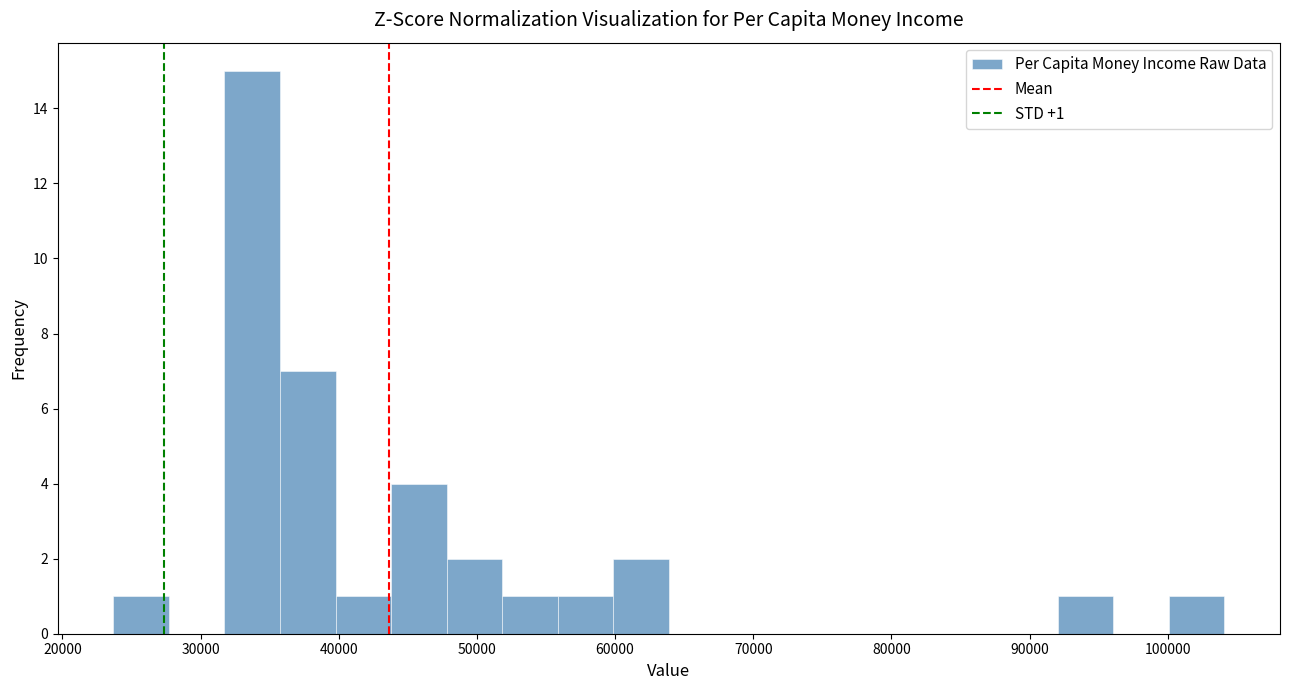

Which range on the x-axis has the tallest bar?

32000 to 36000